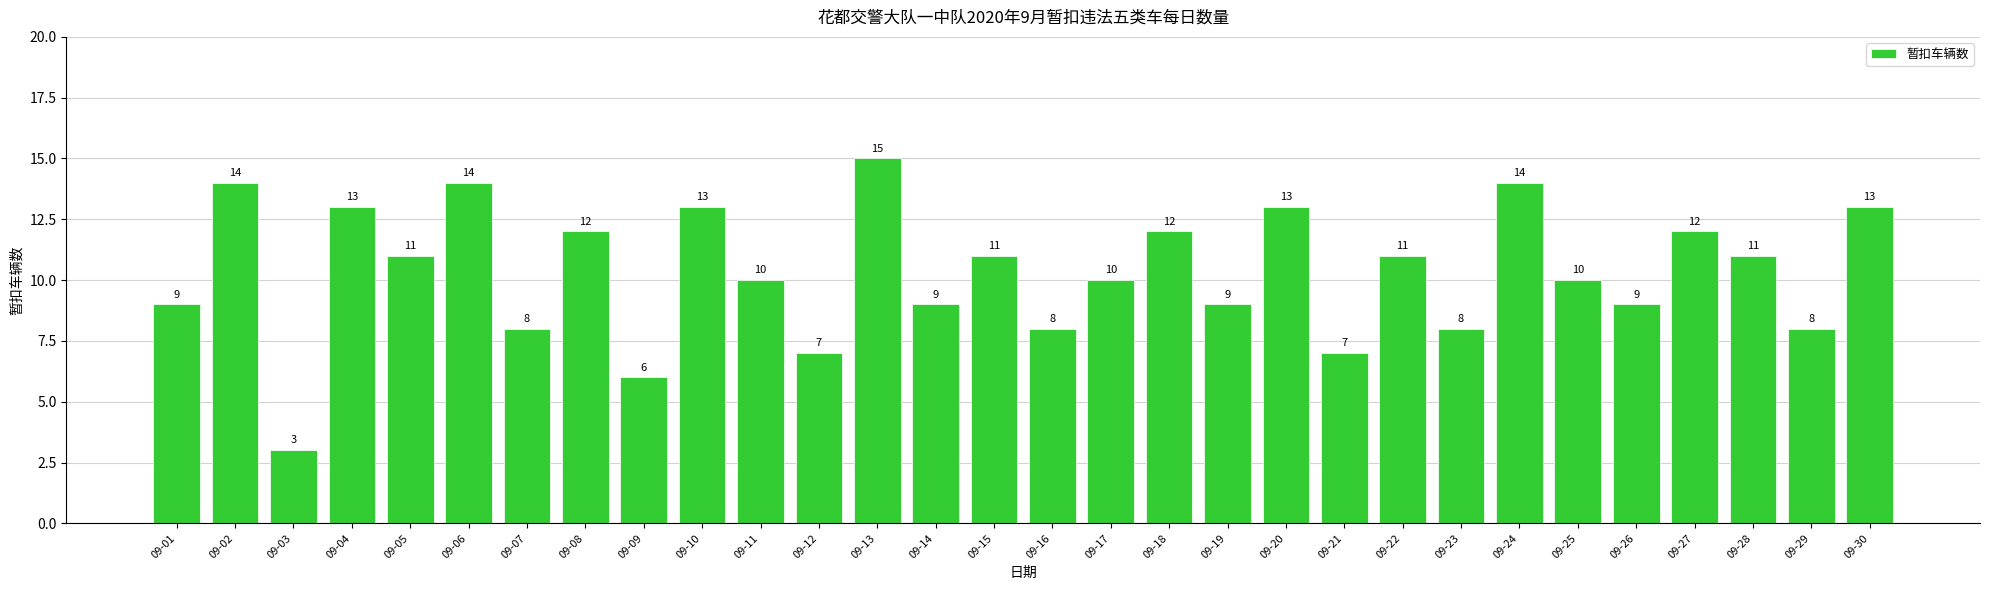

What is the difference between the values at 09-21 and 09-08?

5